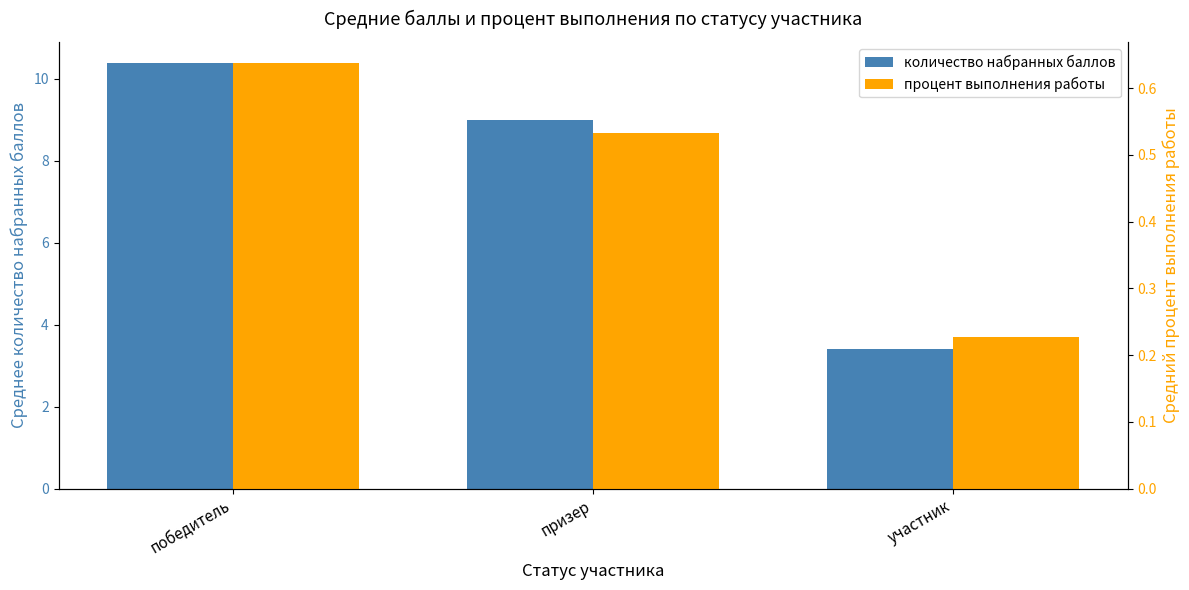

How many groups of bars are there?

3